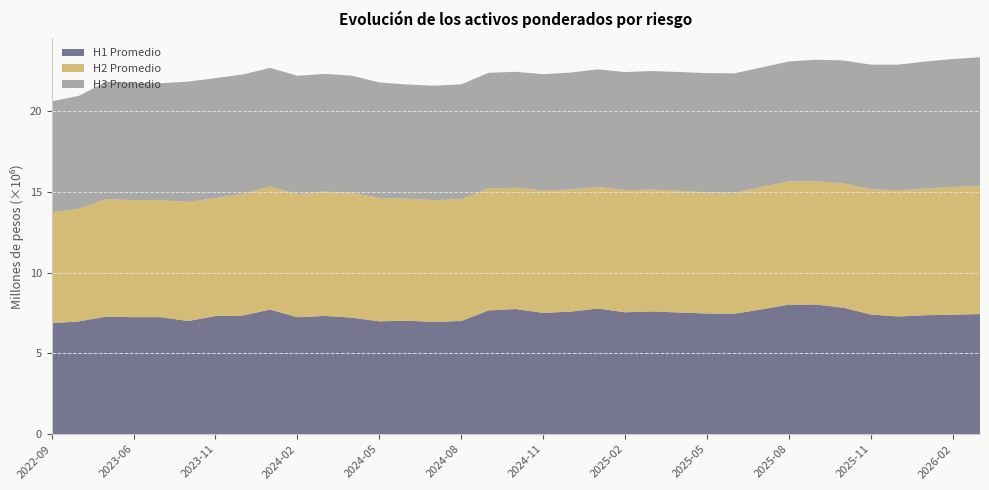

Reading right to left, transcribe all the data shown in this chart.

H1 Promedio: 2026-03=7430431.7	2026-02=7391089.6	2026-01=7358363.6	2025-12=7282247.7	2025-11=7401803.7	2025-10=7823018.1	2025-09=8019406.5	2025-08=8012180.3	2025-07=7720150.4	2025-06=7451551.7	2025-05=7467221.4	2025-04=7525178.8	2025-03=7594299.9	2025-02=7540091.5	2025-01=7775190.8	2024-12=7581353.8	2024-11=7503832.8	2024-10=7741984.4	2024-09=7654763.7	2024-08=7001659.6	2024-07=6946872.0	2024-06=7017797.2	2024-05=6980721.4	2024-04=7208390.5	2024-03=7316210.8	2024-02=7234974.8	2024-01=7708540.1	2023-12=7339007.1	2023-11=7311232.7	2023-10=6998762.7	2023-09=7238892.2	2023-06=7238892.2	2023-03=7273081.6	2022-12=6979152.4	2022-09=6864629.8
H2 Promedio: 2026-03=7917638.2	2026-02=7905875.2	2026-01=7842292.5	2025-12=7798255.0	2025-11=7755233.4	2025-10=7688764.6	2025-09=7628748.9	2025-08=7627165.0	2025-07=7582355.0	2025-06=7484284.8	2025-05=7491622.9	2025-04=7538837.1	2025-03=7539839.1	2025-02=7556833.0	2025-01=7524443.9	2024-12=7555091.2	2024-11=7568357.4	2024-10=7506688.2	2024-09=7552355.6	2024-08=7537024.6	2024-07=7537582.0	2024-06=7554622.6	2024-05=7635457.4	2024-04=7720942.6	2024-03=7696884.8	2024-02=7609295.5	2024-01=7620705.7	2023-12=7538674.3	2023-11=7293967.8	2023-10=7369804.7	2023-09=7238892.2	2023-06=7238892.2	2023-03=7273081.6	2022-12=6979152.4	2022-09=6864629.8
H3 Promedio: 2026-03=7978154.6	2026-02=7918649.5	2026-01=7859122.5	2025-12=7784676.3	2025-11=7711485.4	2025-10=7613525.1	2025-09=7527591.7	2025-08=7424297.8	2025-07=7392127.4	2025-06=7392070.7	2025-05=7382486.0	2025-04=7348418.9	2025-03=7338965.1	2025-02=7312489.0	2025-01=7277568.0	2024-12=7237733.4	2024-11=7206542.4	2024-10=7175497.2	2024-09=7154886.5	2024-08=7107906.4	2024-07=7078471.1	2024-06=7067629.6	2024-05=7149469.1	2024-04=7254736.1	2024-03=7281518.7	2024-02=7335447.3	2024-01=7337019.6	2023-12=7381537.1	2023-11=7426180.7	2023-10=7450394.9	2023-09=7238892.2	2023-06=7238892.2	2023-03=7273081.6	2022-12=6979152.4	2022-09=6864629.8